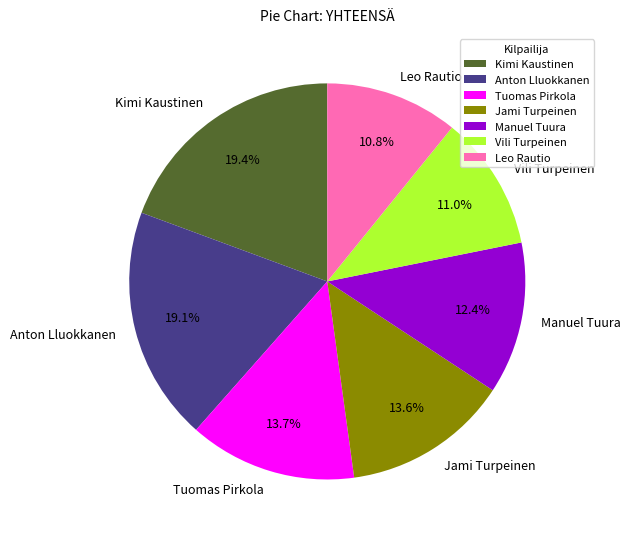

How many slices are in this pie chart?

7